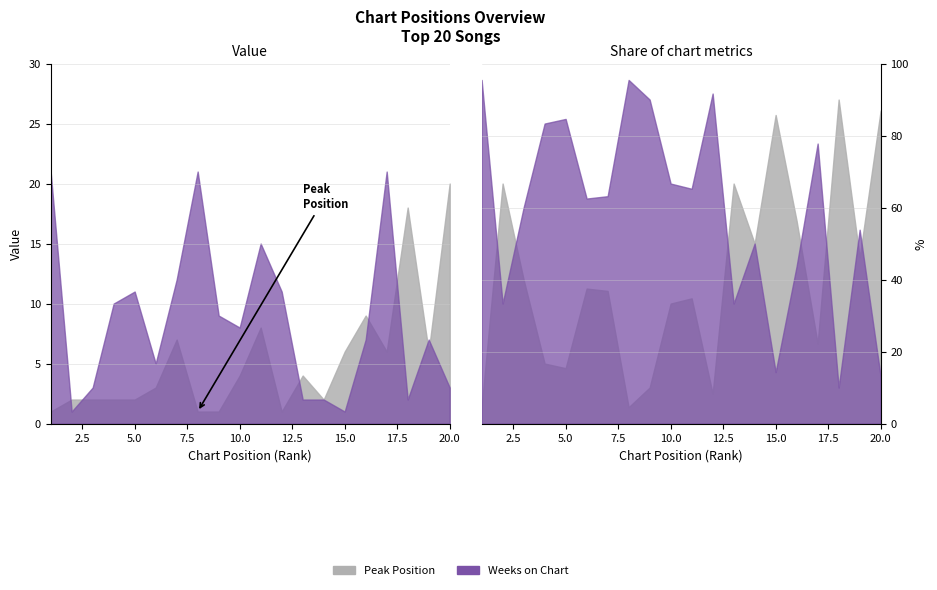

At 5, list the series in order from largest to smallest.

Weeks on Chart, Peak Position